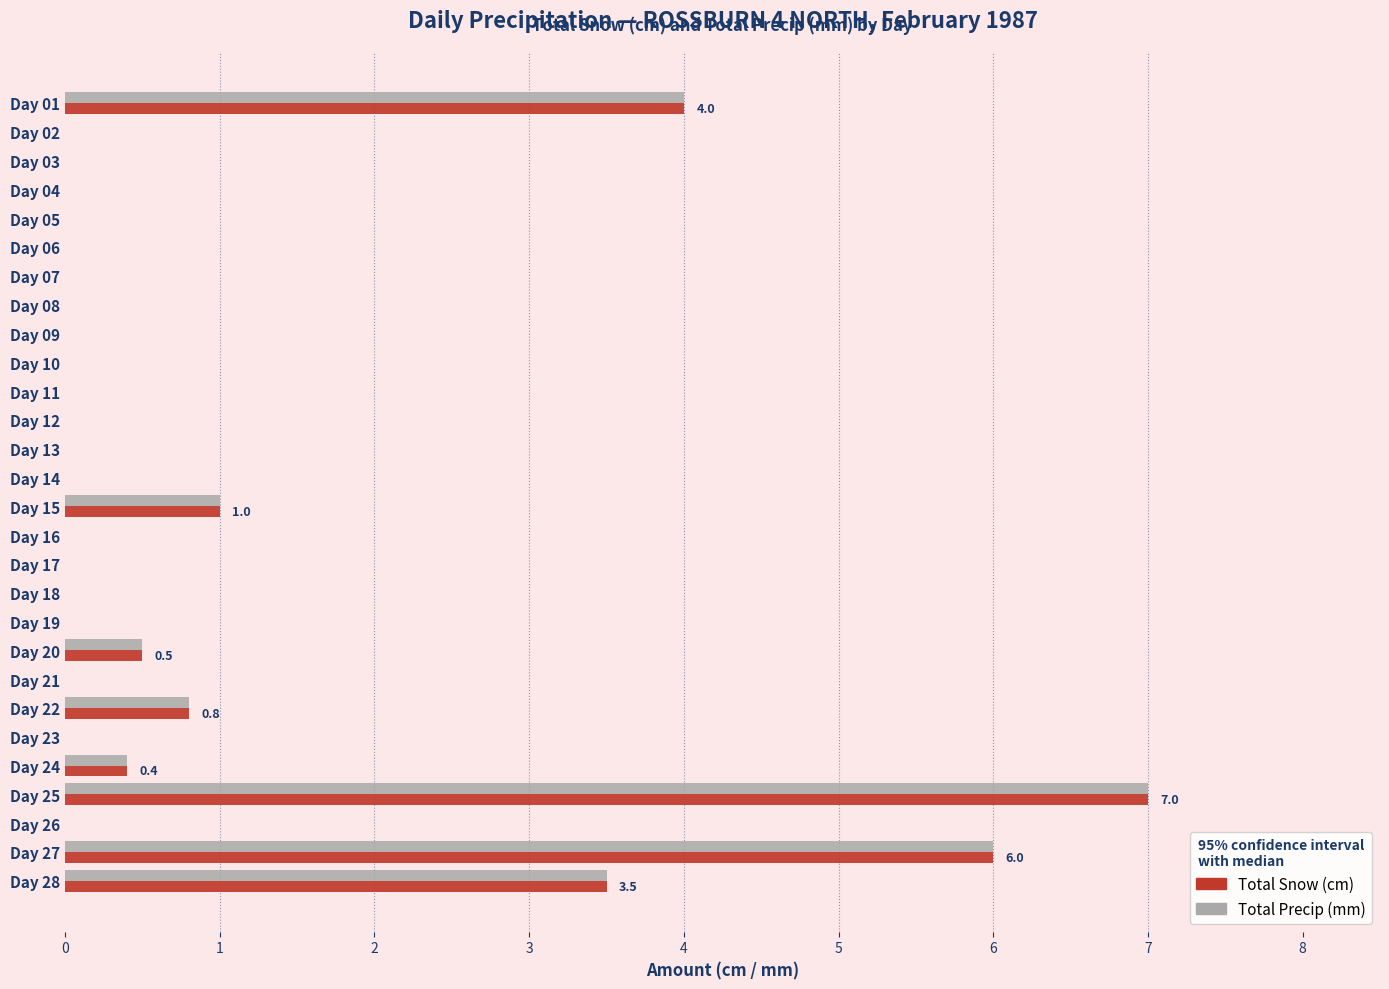

The value of Total Snow (cm) at Day 20 is 0.5. True or false?

True